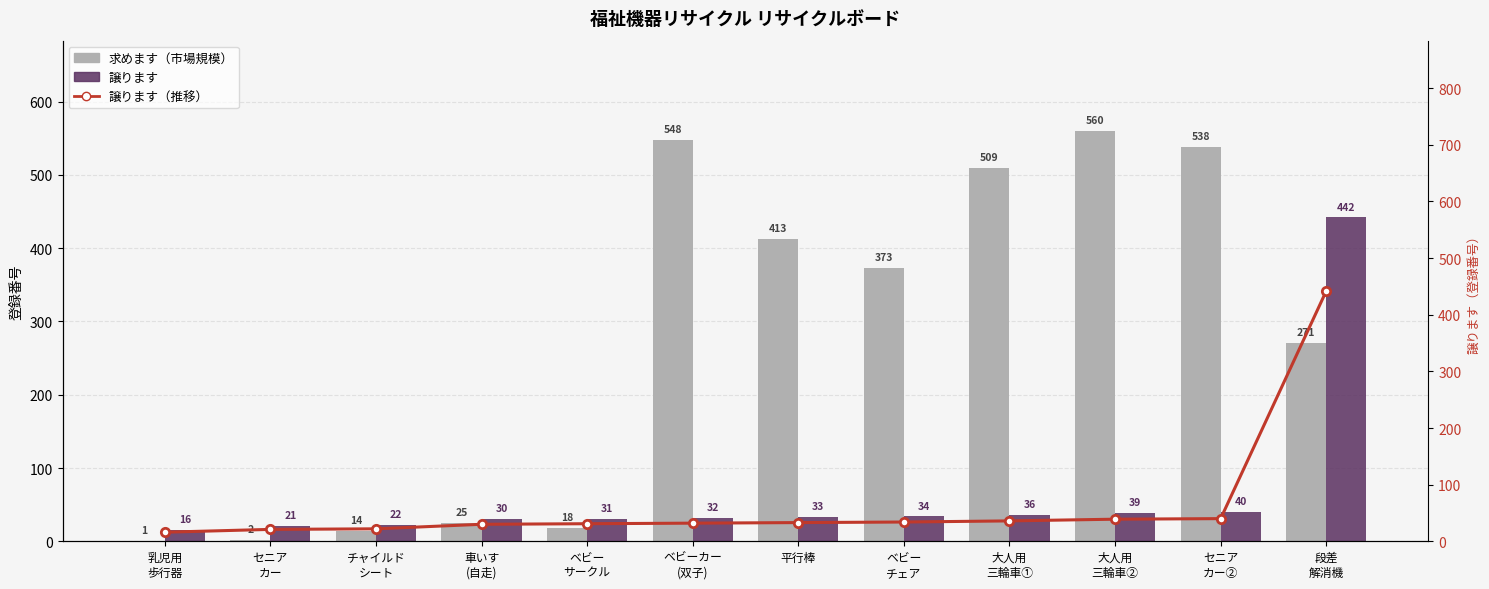

True or false: 譲ります（推移） has a value of 22 at チャイルド
シート.

True